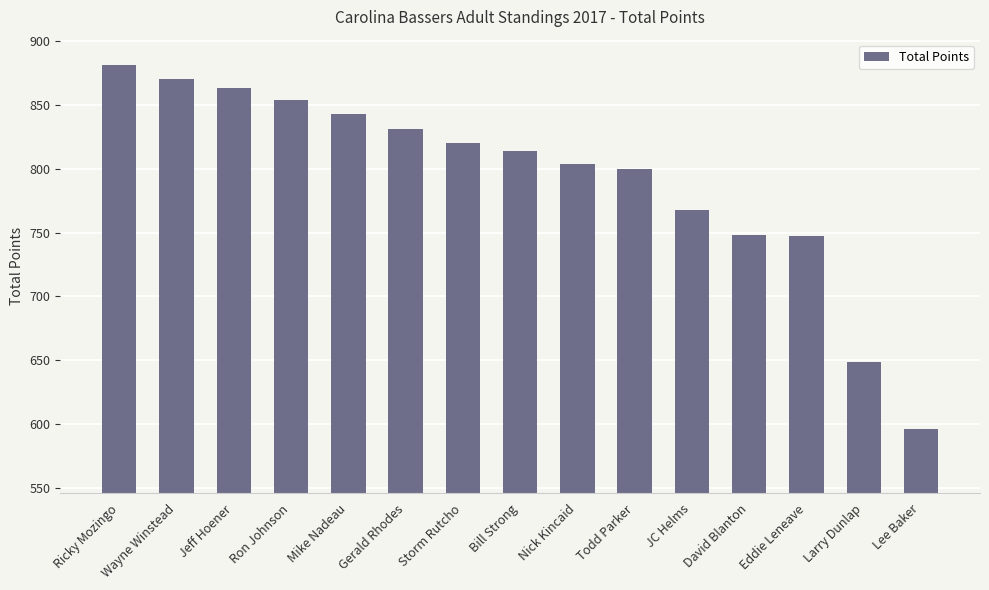

Is it true that the value at JC Helms is 768?

True